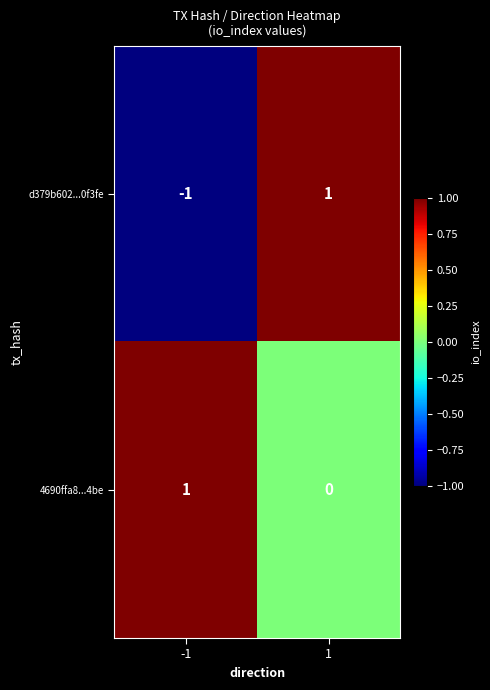

Rank the categories by d379b602...0f3fe value from lowest to highest.

-1, 1